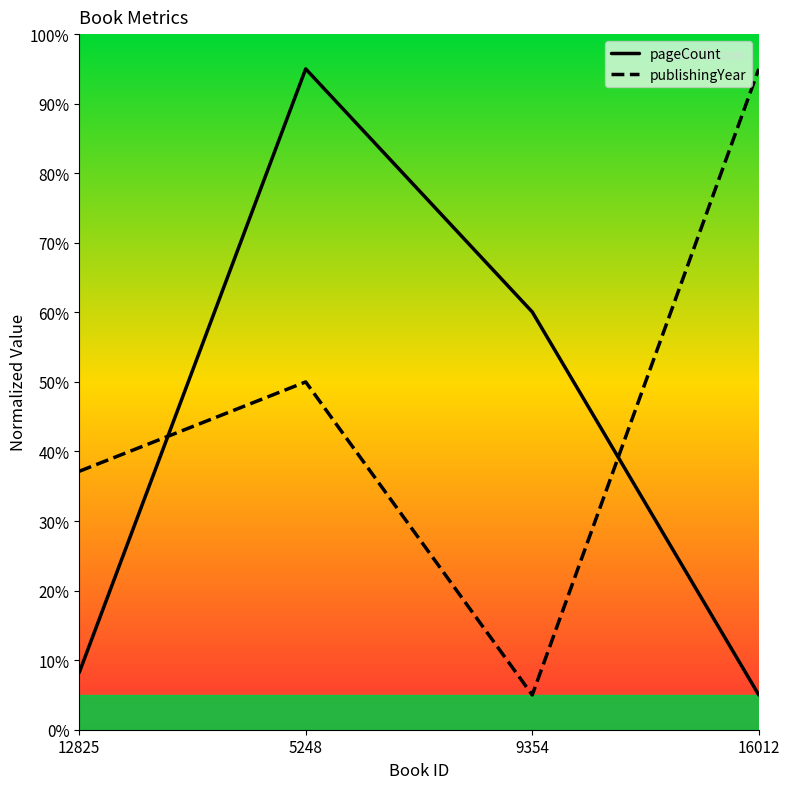

Does the chart display data point markers on the line(s)?

No